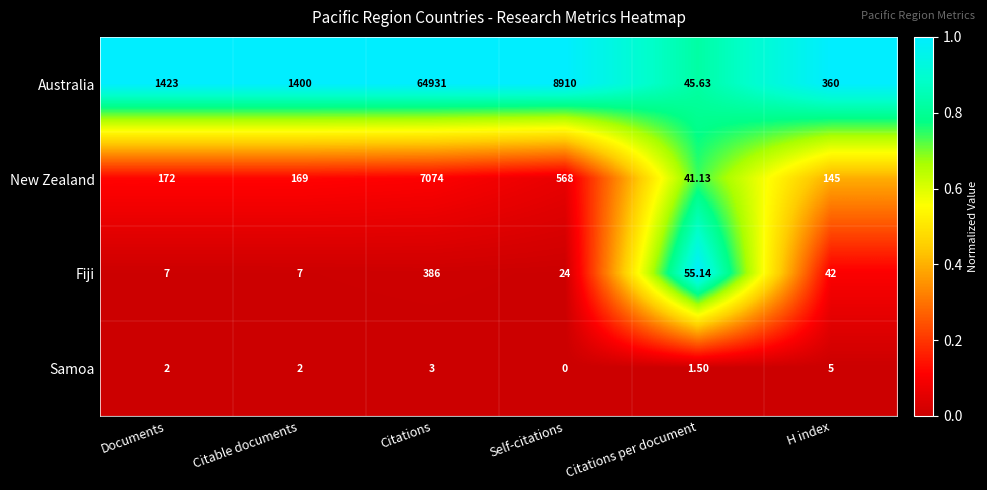

Is the value of New Zealand at Documents greater than the value of Fiji at Citable documents?

Yes